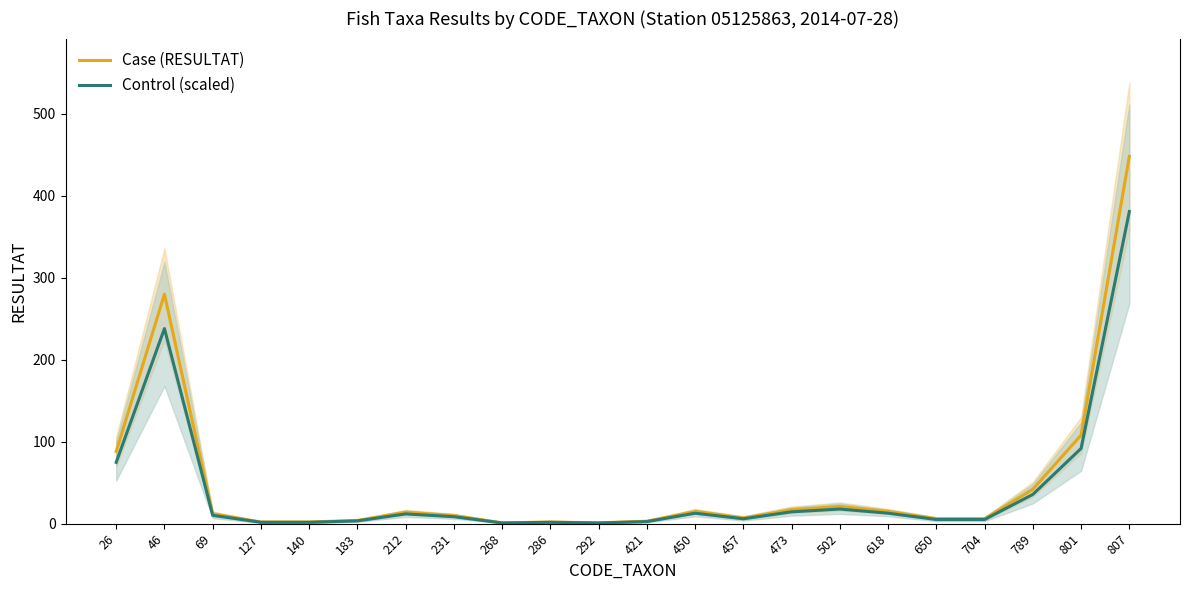

At how many categories does at least one series exceed 256?

2